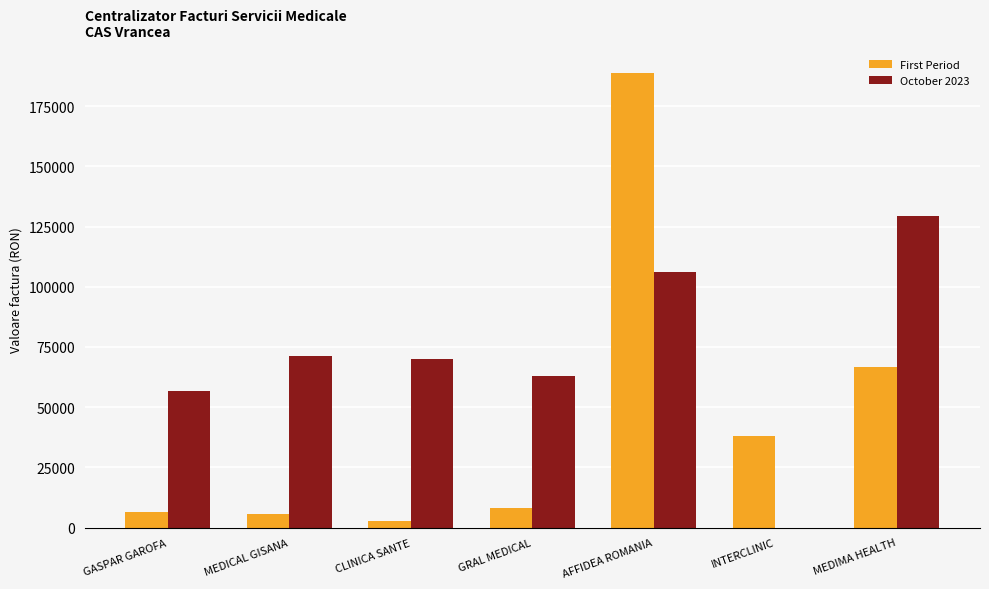

What is the greatest value displayed?

188817.0